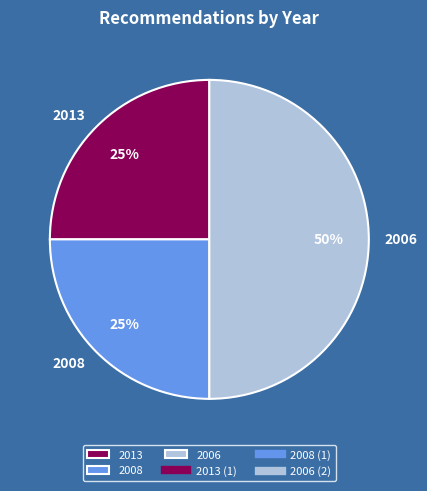

The 2013 slice represents 14% of the pie. True or false?

False